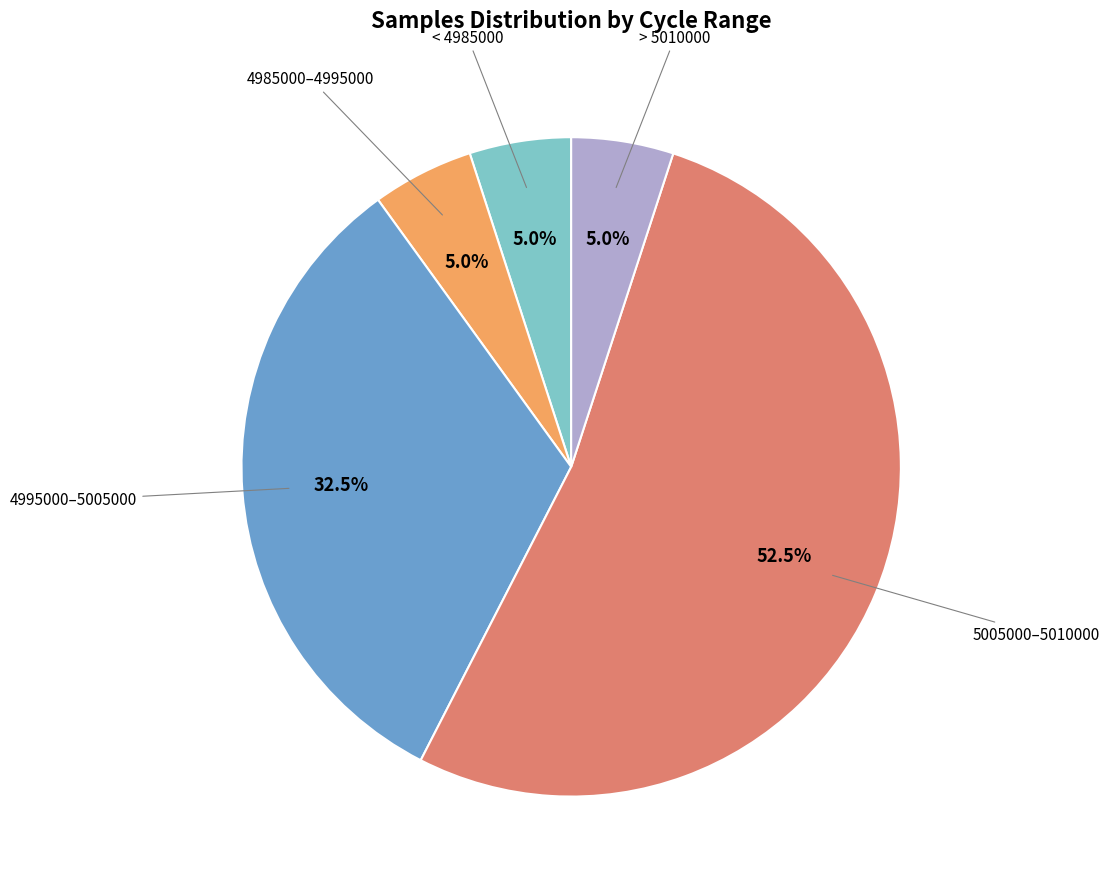

Is there any slice that represents more than half of the pie?

Yes